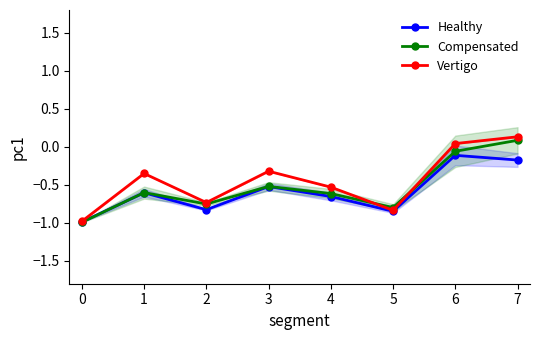

How many lines are shown in the chart?

3